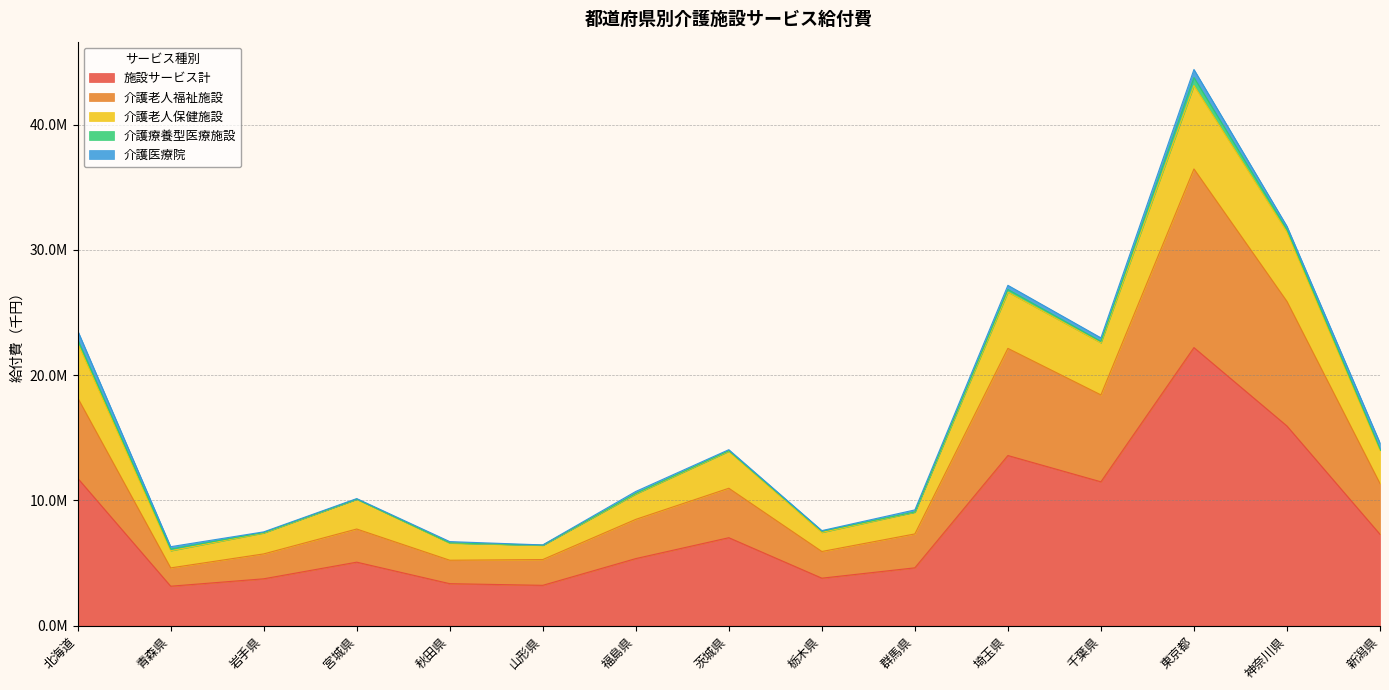

Where is 介護老人福祉施設 nearest to the value 20540559?

埼玉県